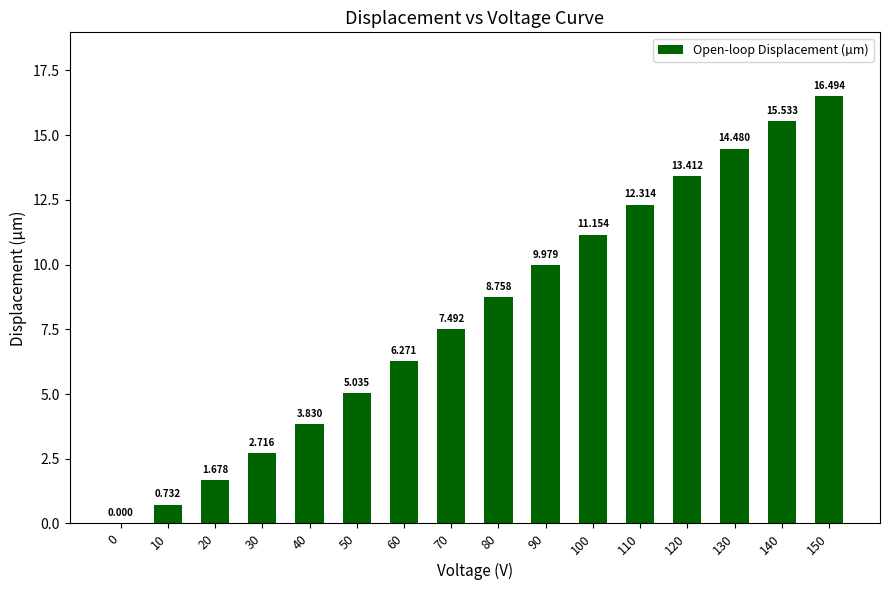

Rank the categories by value from lowest to highest.

0, 10, 20, 30, 40, 50, 60, 70, 80, 90, 100, 110, 120, 130, 140, 150